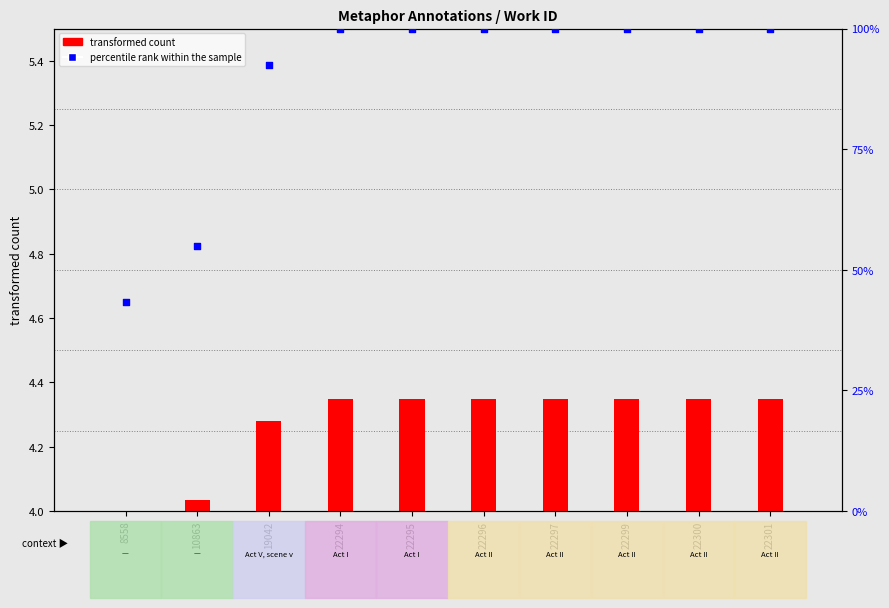

Is the value of transformed count (log10 id) at 22301 greater than the value of percentile rank within the sample at 8558?

No